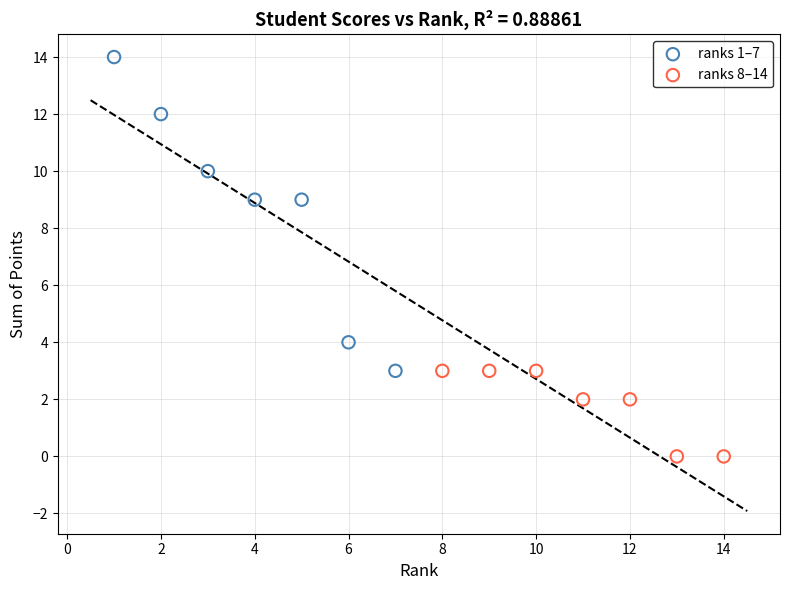

Which series reaches the minimum Y coordinate?

ranks 8–14